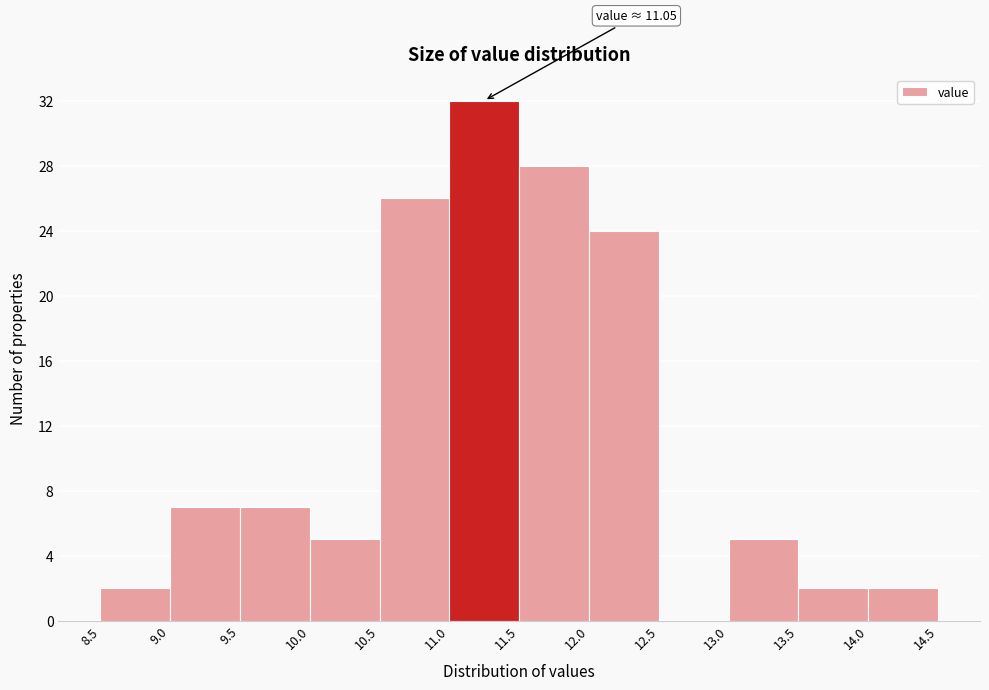

Which range on the x-axis has the tallest bar?

11.0 to 11.5